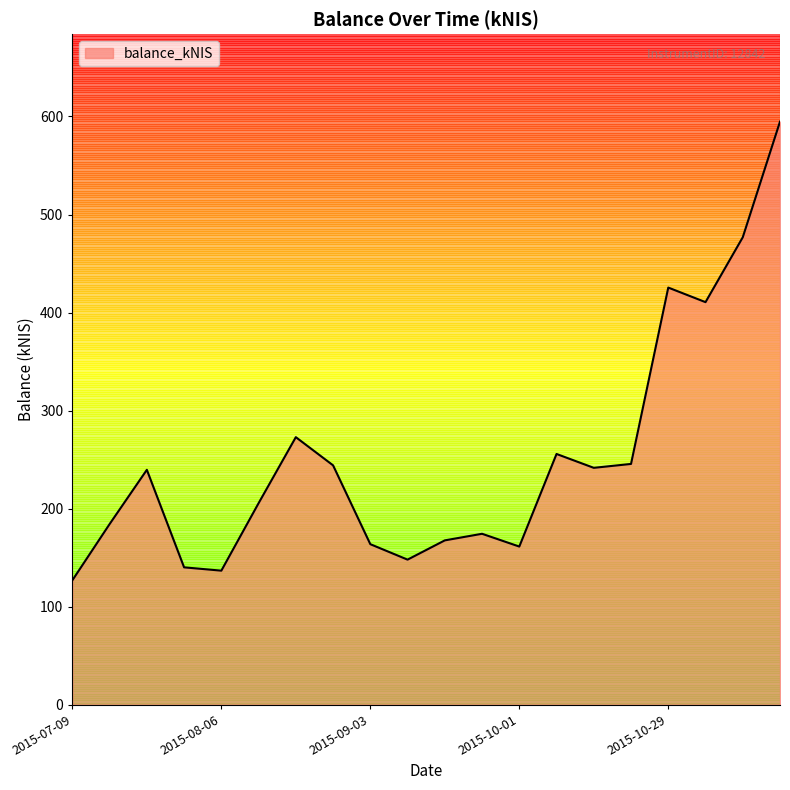

What is the maximum value shown in the chart?

594.8